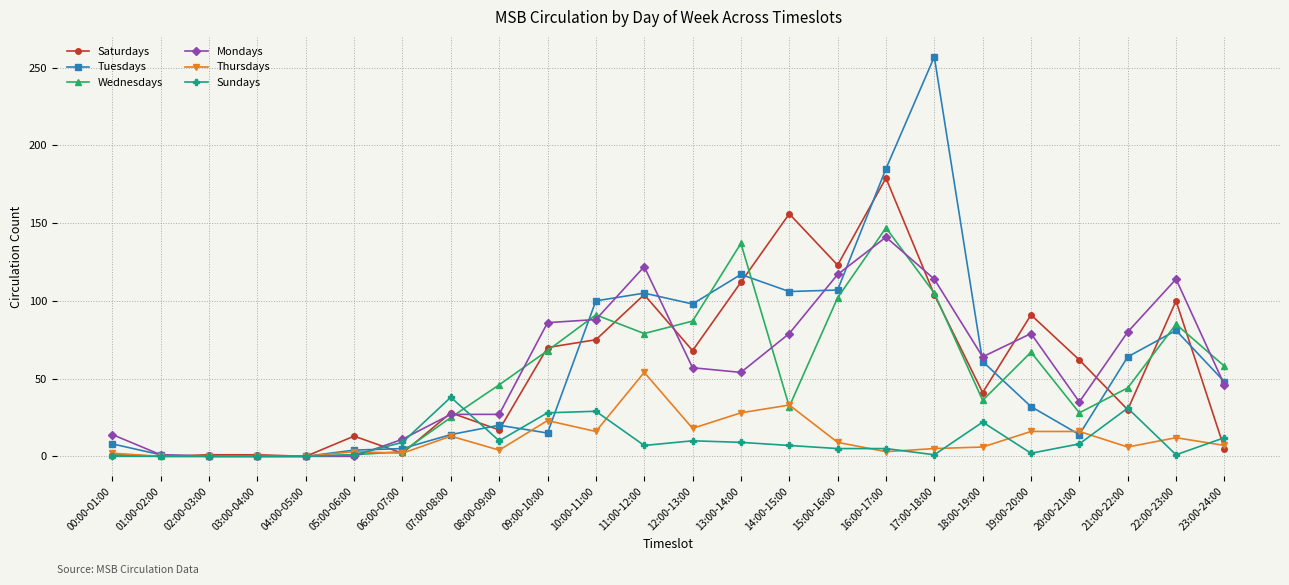

After their last crossing, which series has the higher values: Wednesdays or Thursdays?

Wednesdays